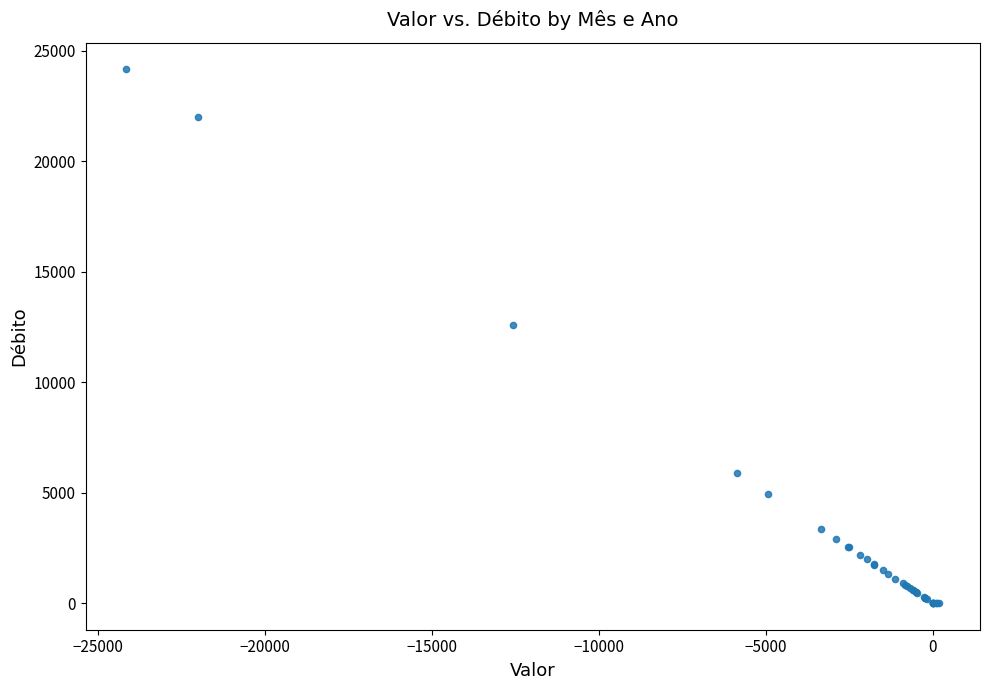

What Y value in the scatter plot is closest to 12077?

12577.6